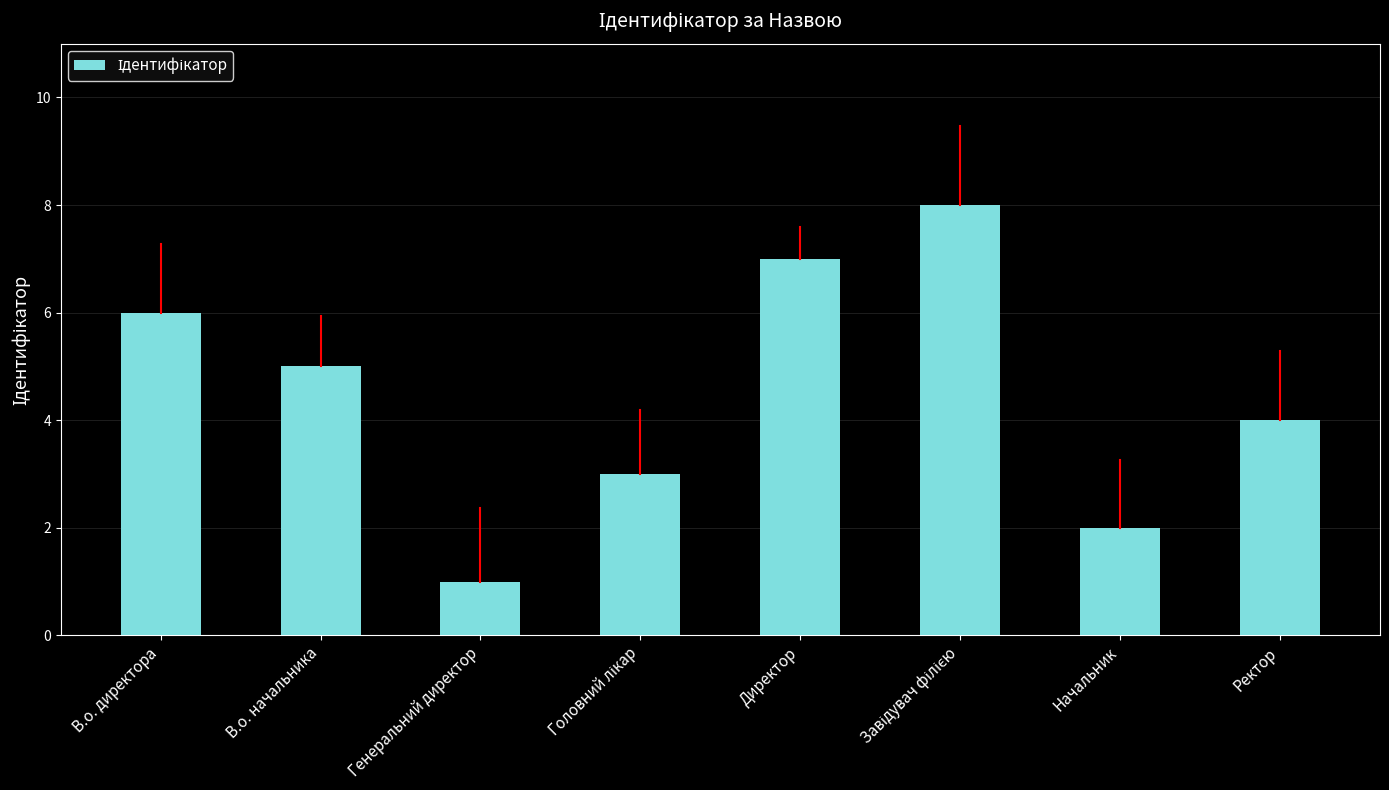

Which label corresponds to the smallest value in the chart?

Генеральний директор